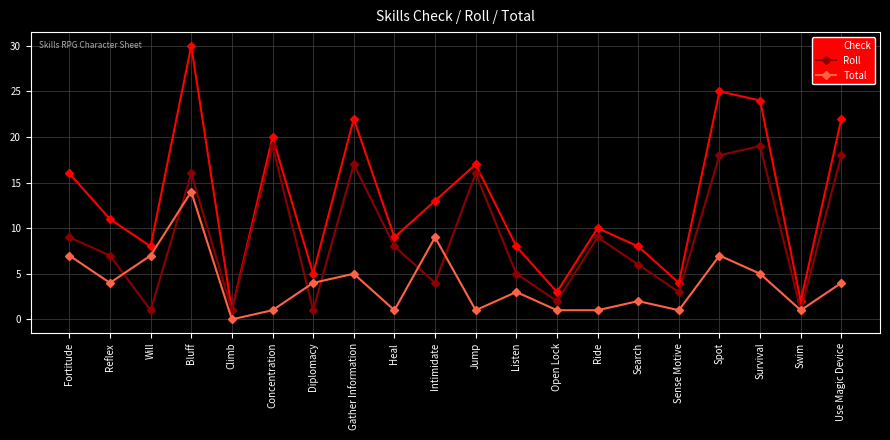

The value of Total at Heal is 2. True or false?

False